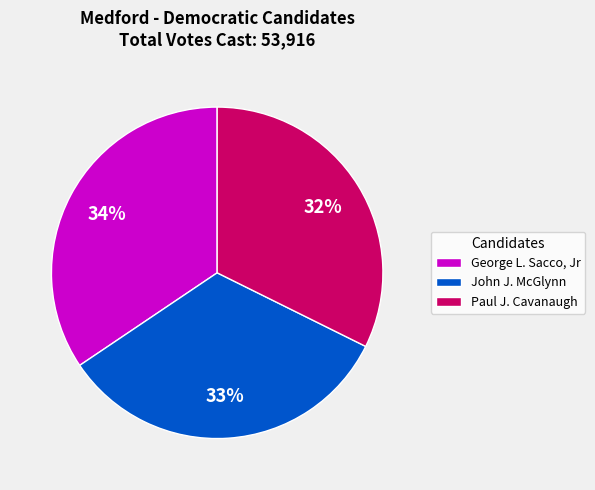

Which has a higher value, George L. Sacco, Jr or Paul J. Cavanaugh?

George L. Sacco, Jr